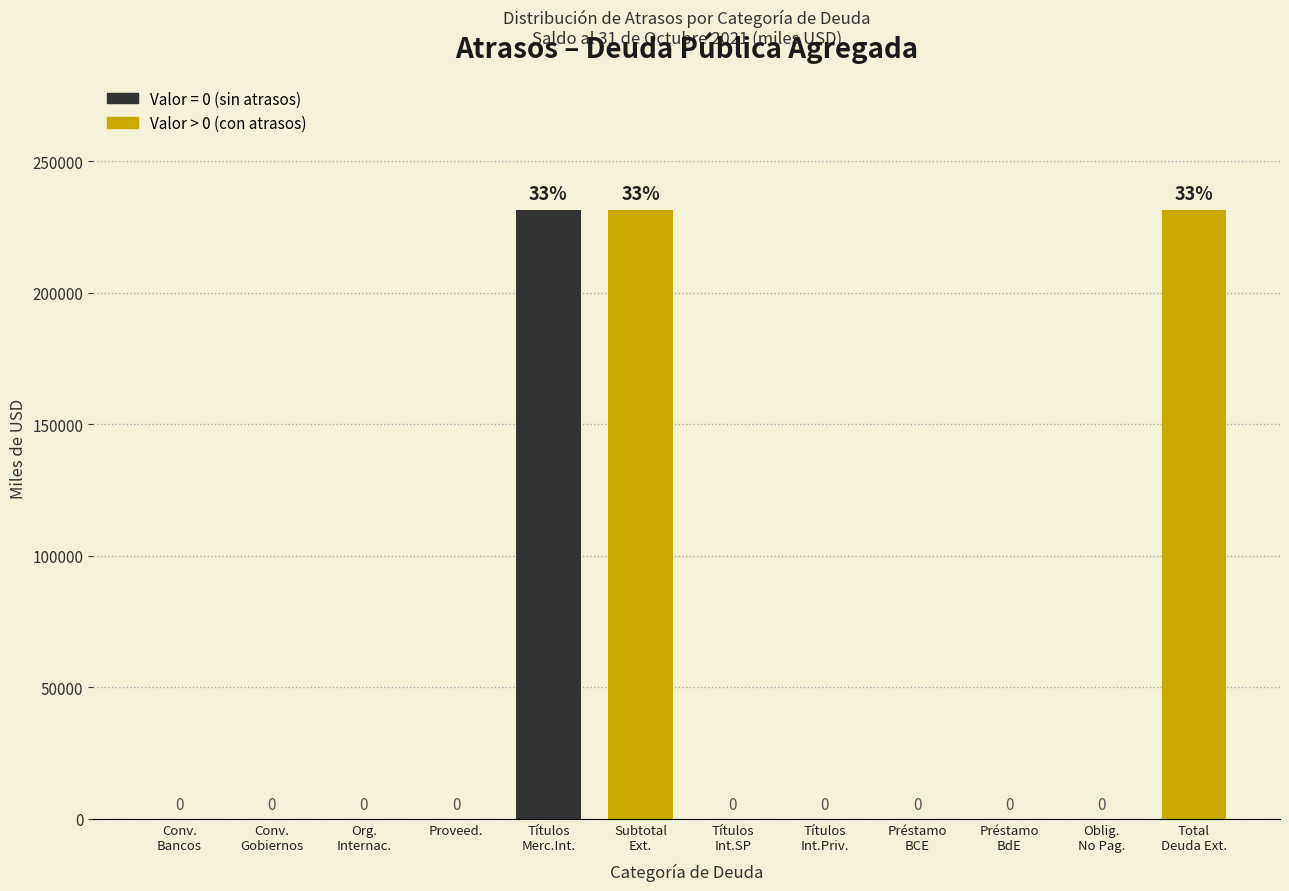

What is the greatest value displayed?

231270.7